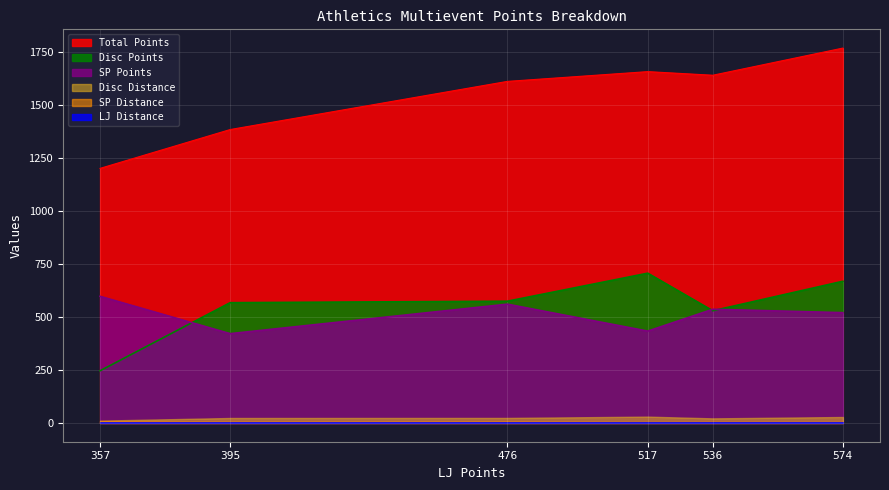

At which label does Disc Points reach its minimum?

357